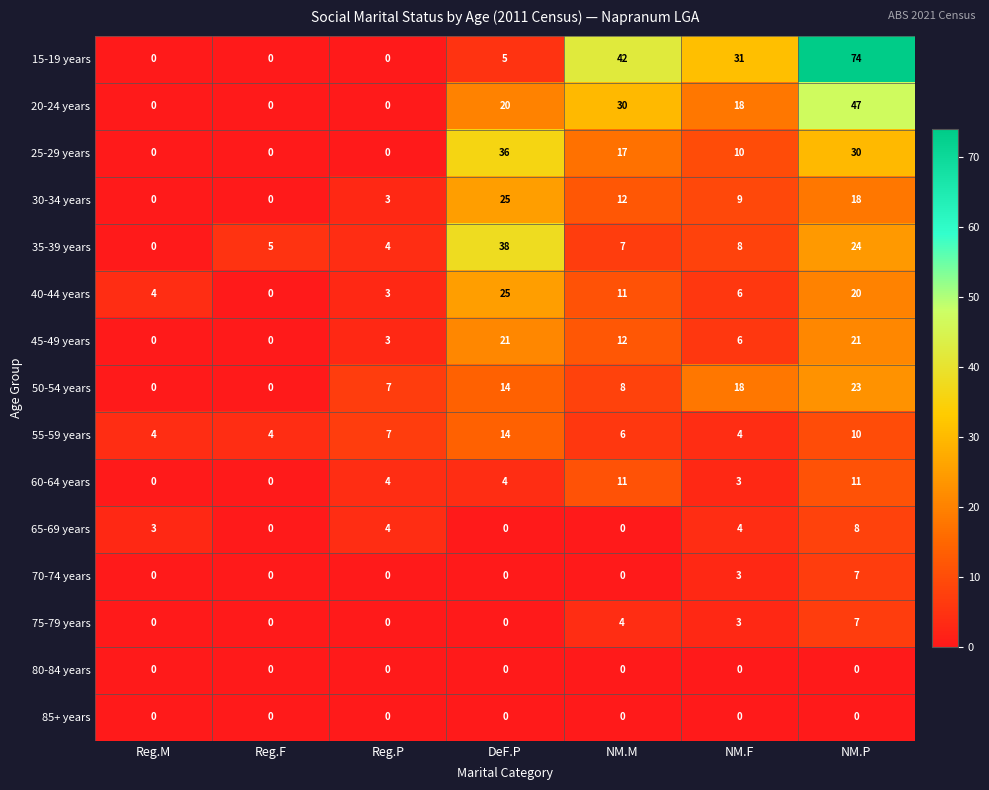

Which series has the largest range (max minus min)?

15-19 years